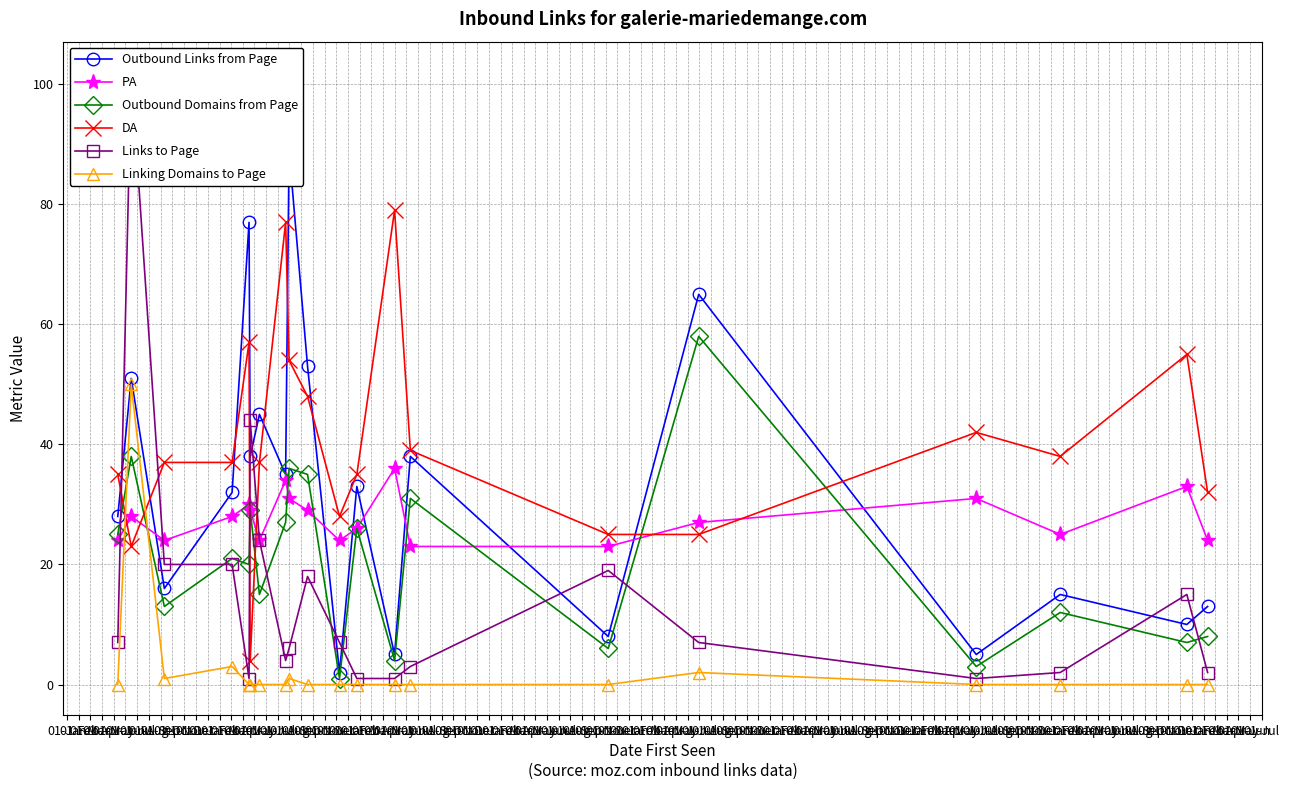

Which series has the widest spread of values?

Links to Page